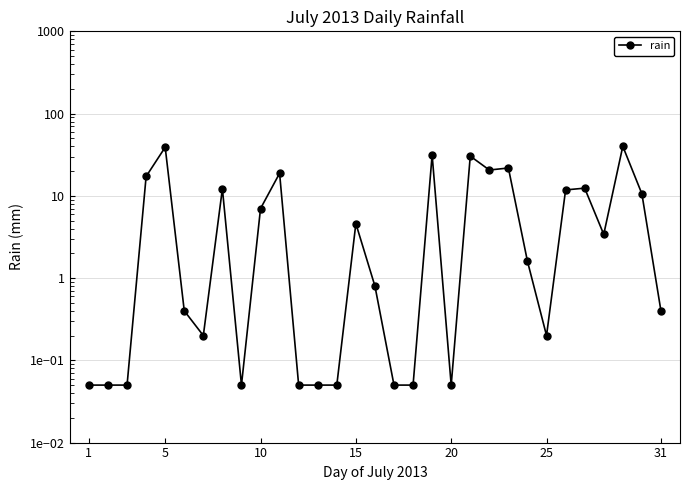

Does the chart display data point markers on the line(s)?

Yes